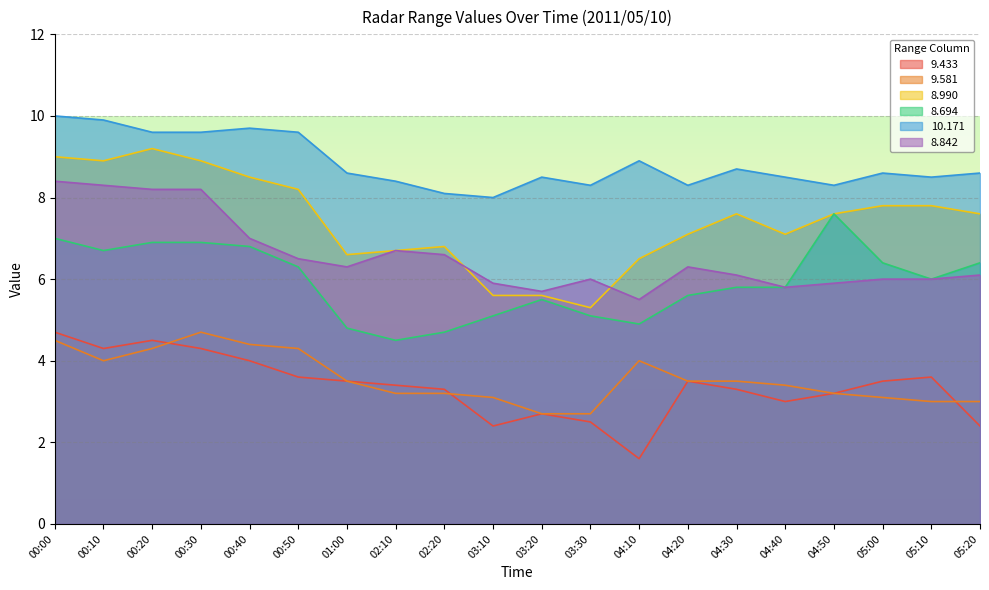

What is the maximum value shown in the chart?

10.0